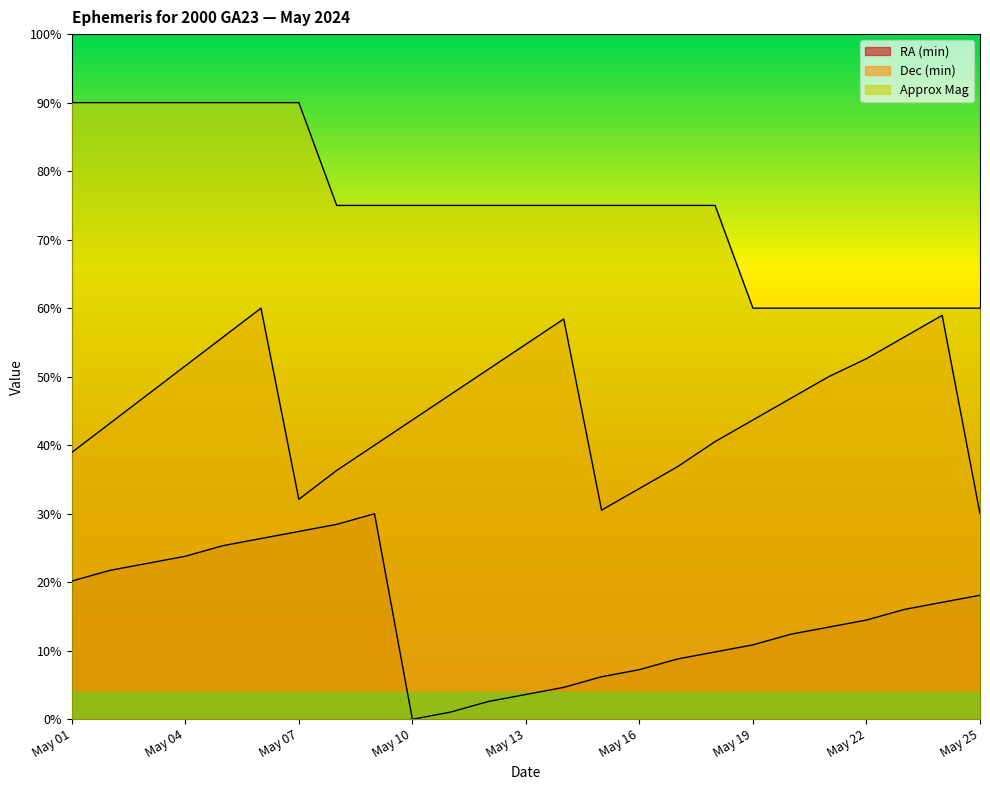

The Dec (min) series shows 0.3 at May 22. True or false?

False